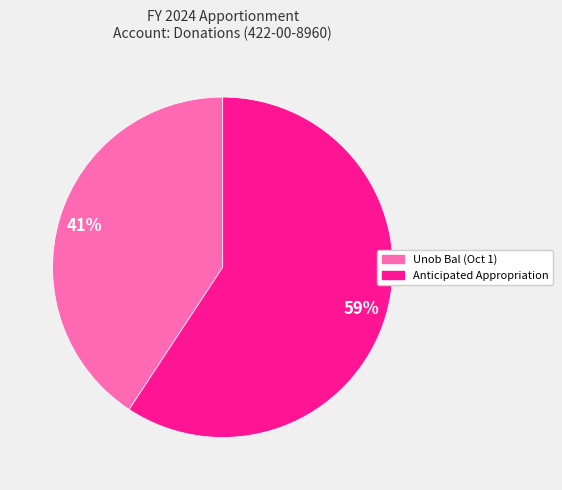

How many slices are in this pie chart?

2